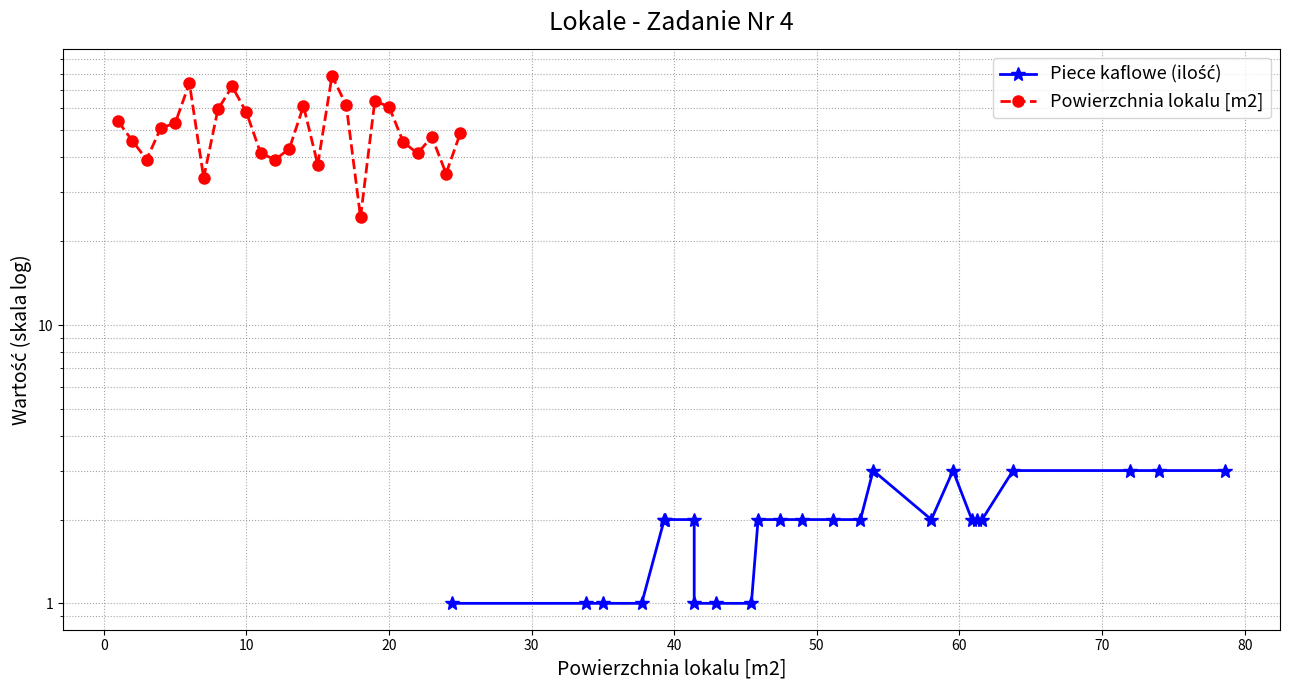

In Piece kaflowe (ilość), how many points are lower than both neighbors (excluding endpoints)?

1